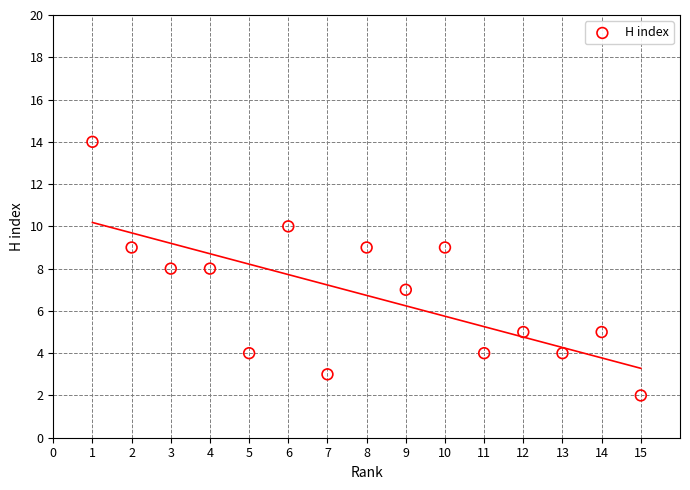

What is the range of Y values (max minus min)?

12